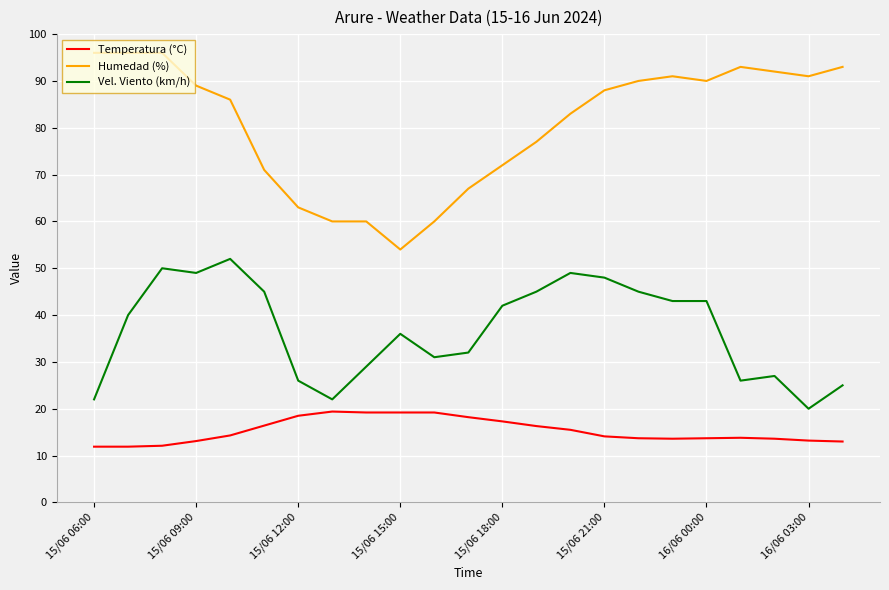

Rank the series by their average value, from lowest to highest.

Temperatura (°C), Vel. Viento (km/h), Humedad (%)